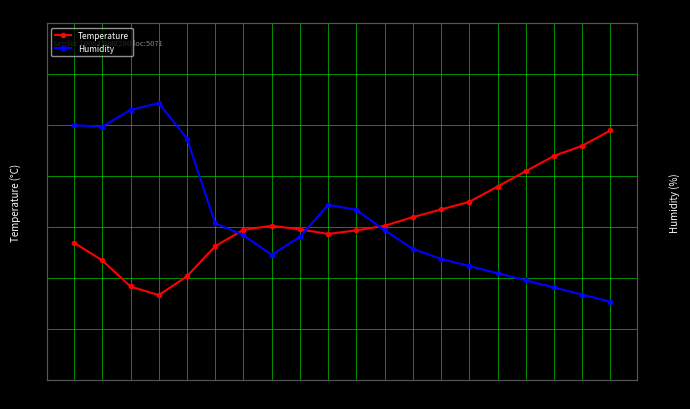

True or false: Humidity has more than 1 points higher than both neighbors.

True